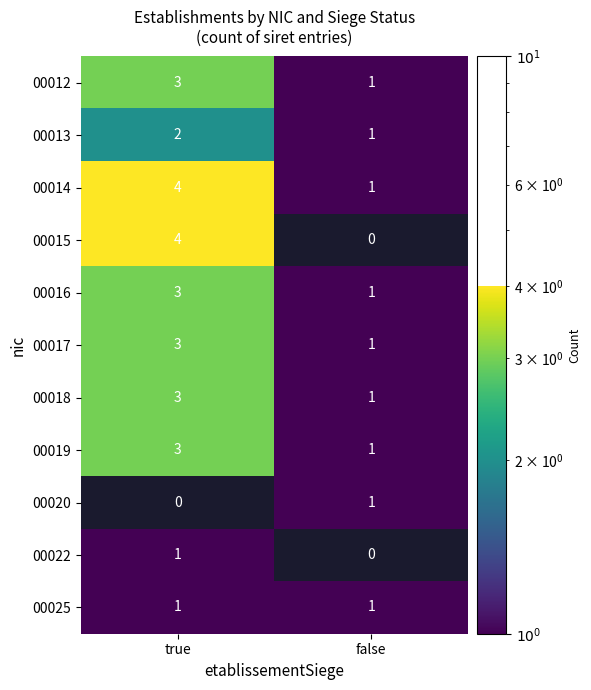

Which category has the highest value across all series?

true